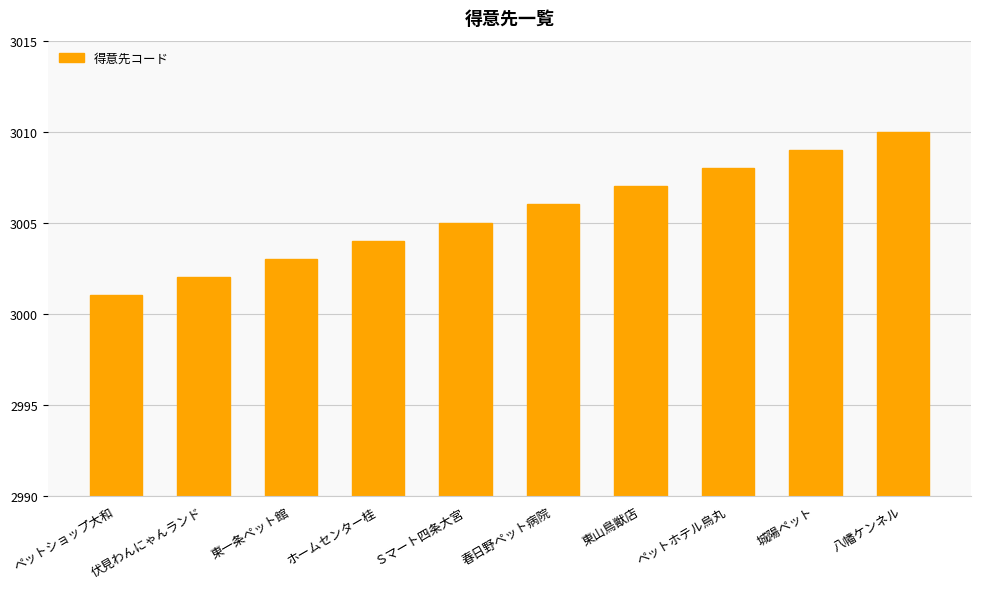

Does the chart contain any negative values?

No